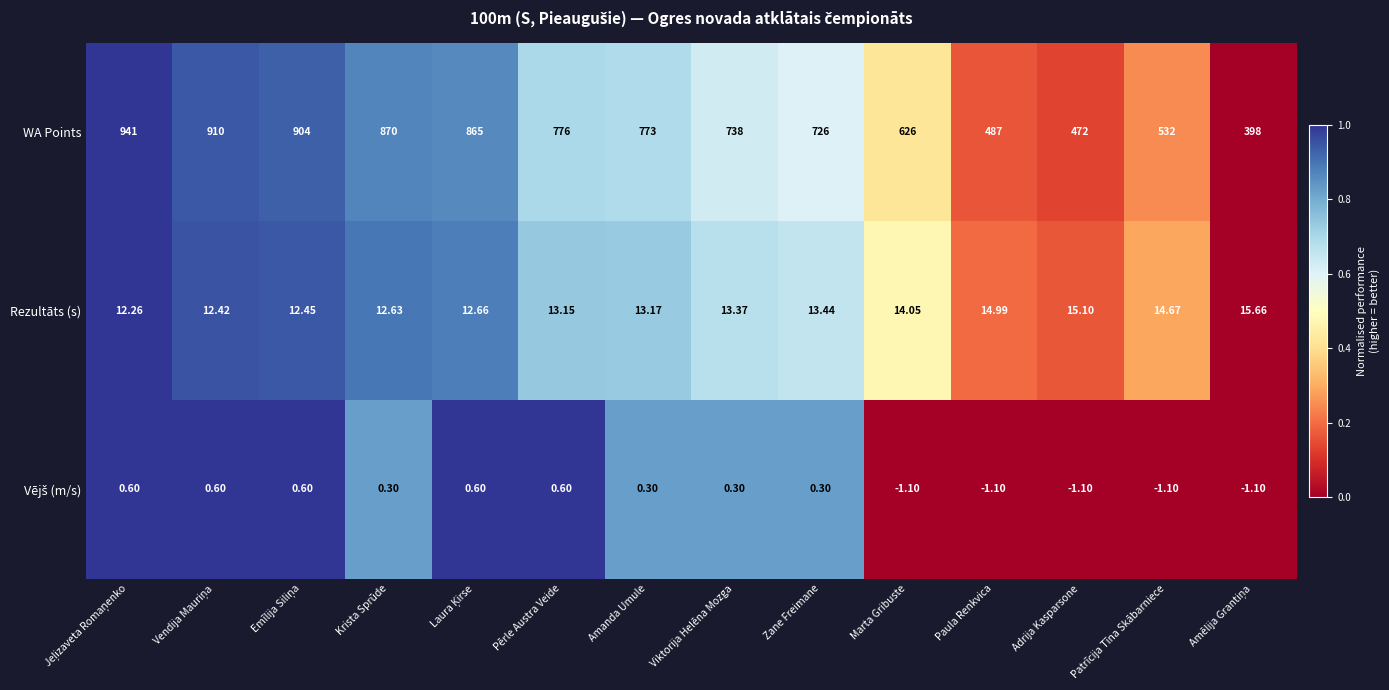

Which series has the largest range (max minus min)?

WA Points